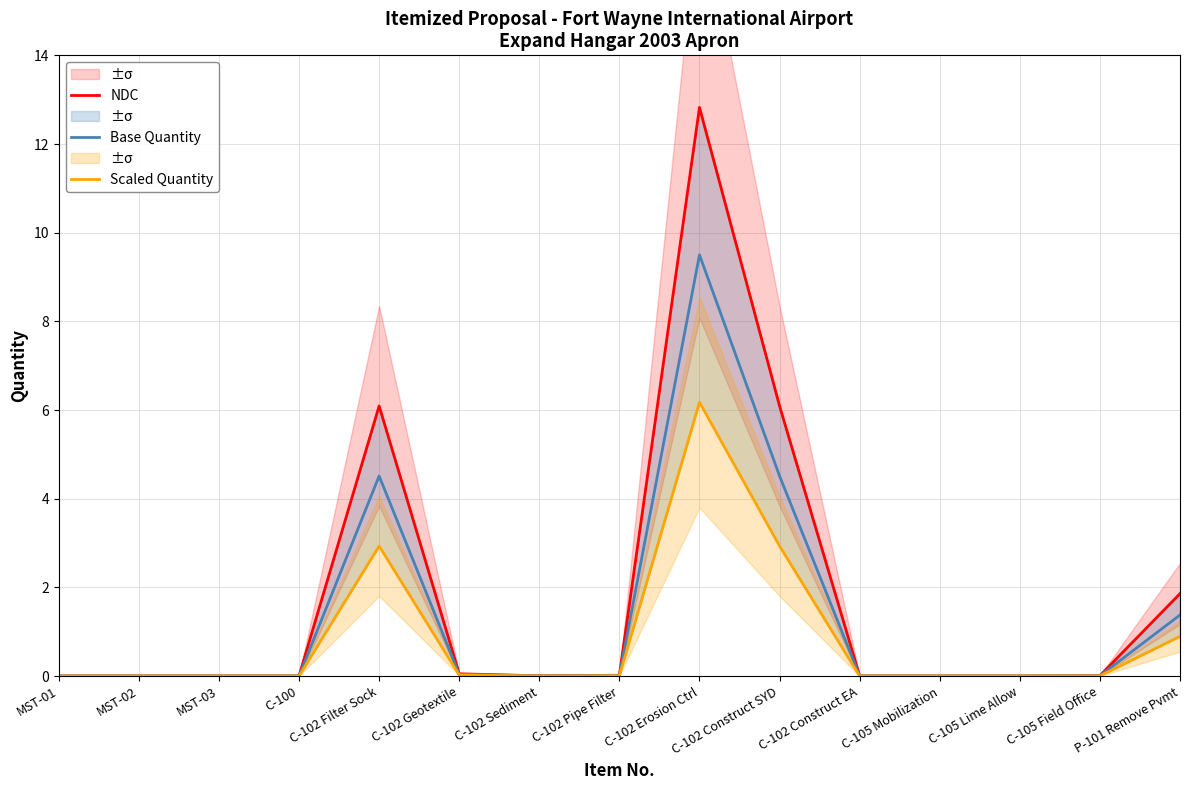

What is the sum of all Scaled Quantity values?

13.0